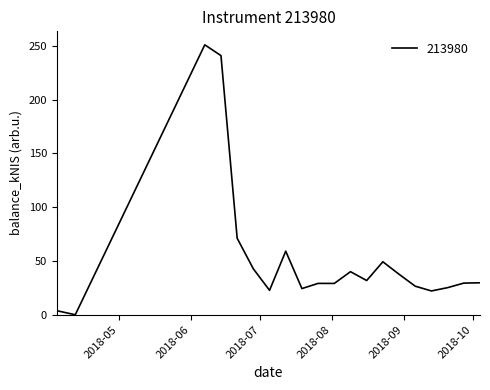

True or false: the data has more than 1 interior local peaks.

True